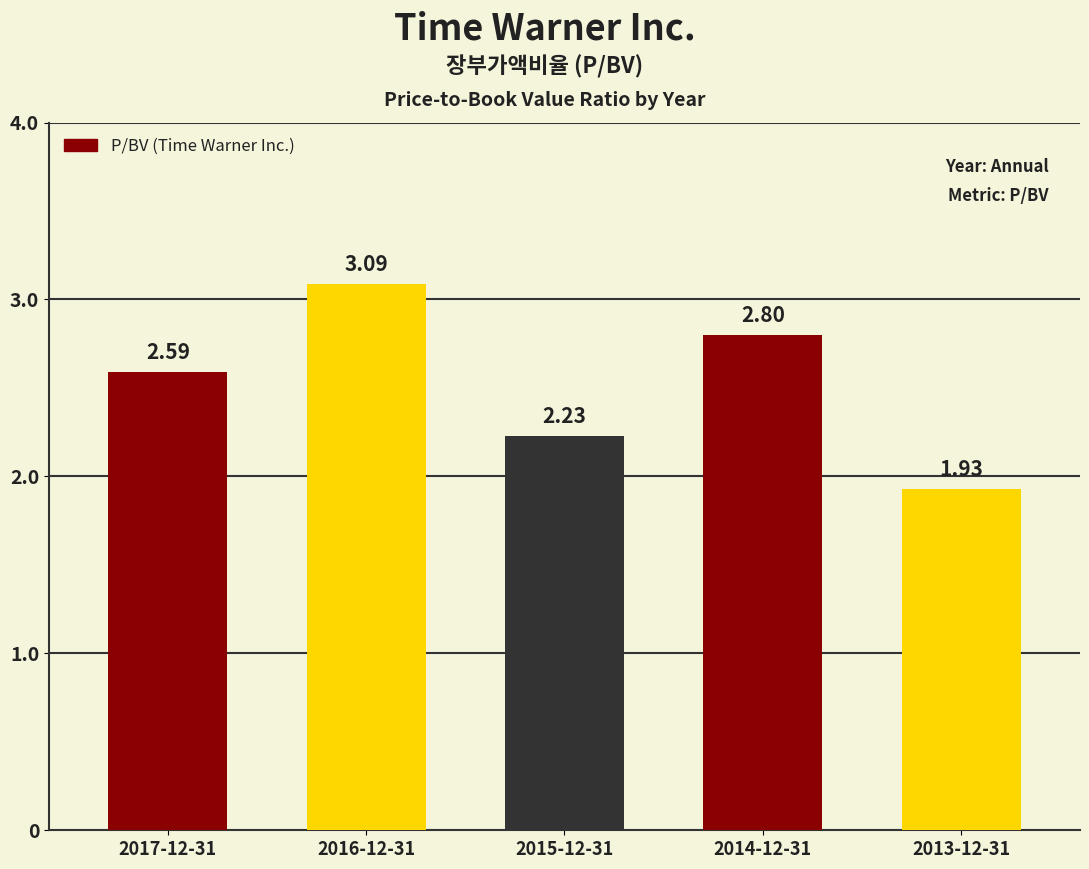

What is the difference between the maximum and minimum values?

1.2